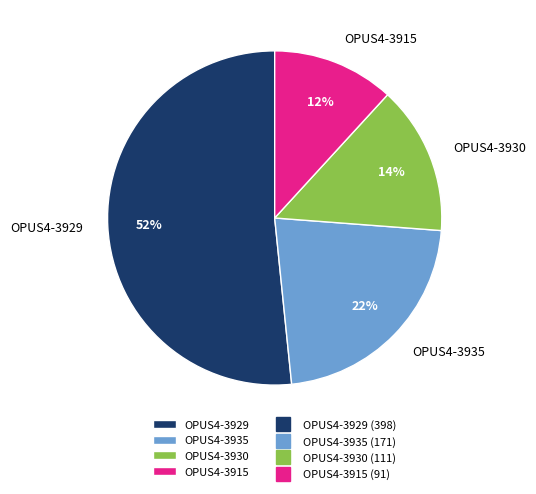

The OPUS4-3915 slice represents 1% of the pie. True or false?

False